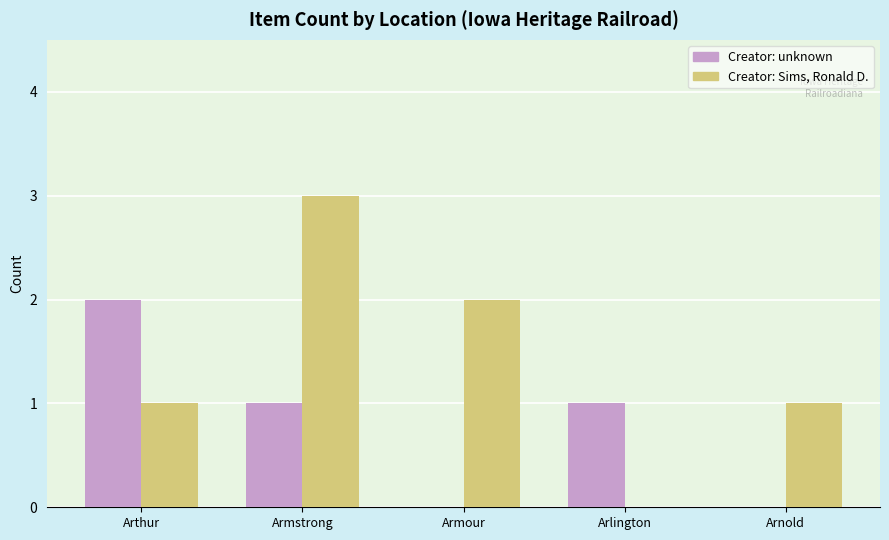

Reading left to right, extract all data points from this chart.

Creator: unknown: Arthur=2	Armstrong=1	Armour=0	Arlington=1	Arnold=0
Creator: Sims, Ronald D.: Arthur=1	Armstrong=3	Armour=2	Arlington=0	Arnold=1